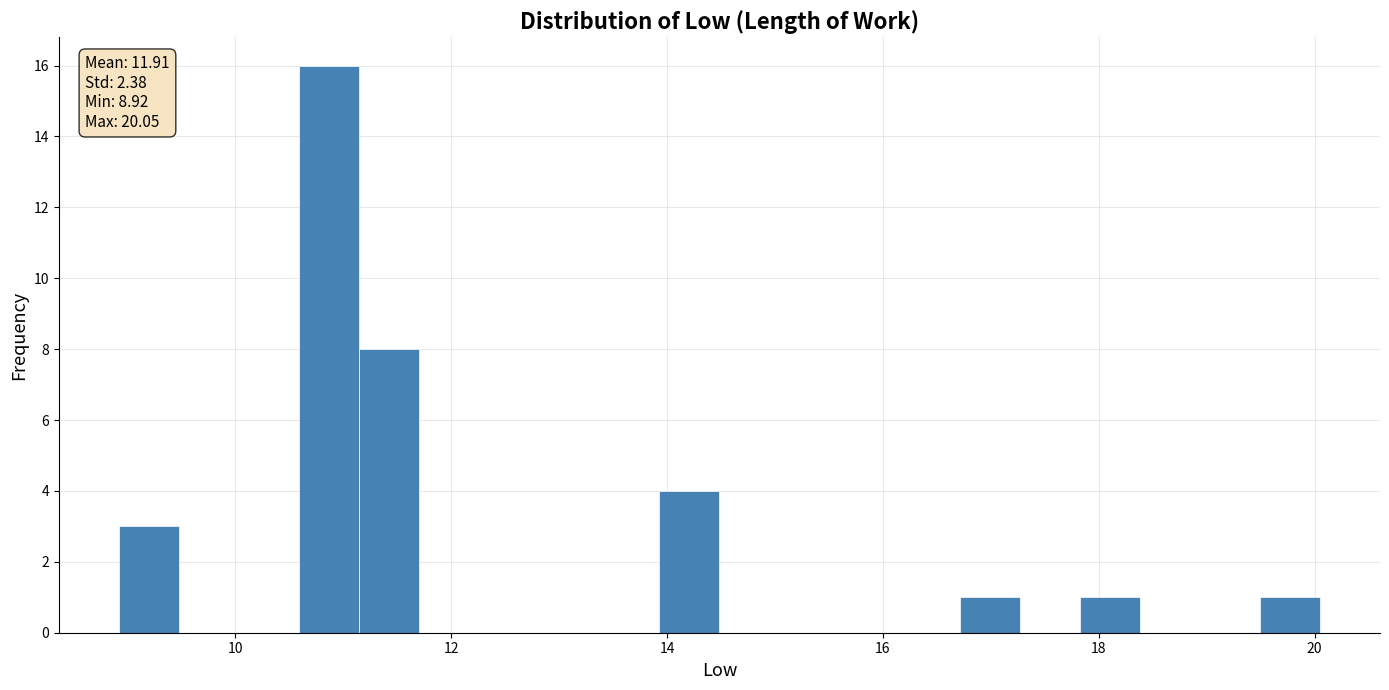

Around what value on the x-axis is the tallest bar? Give the approximate position of its centre, as read against the axis.

10.8